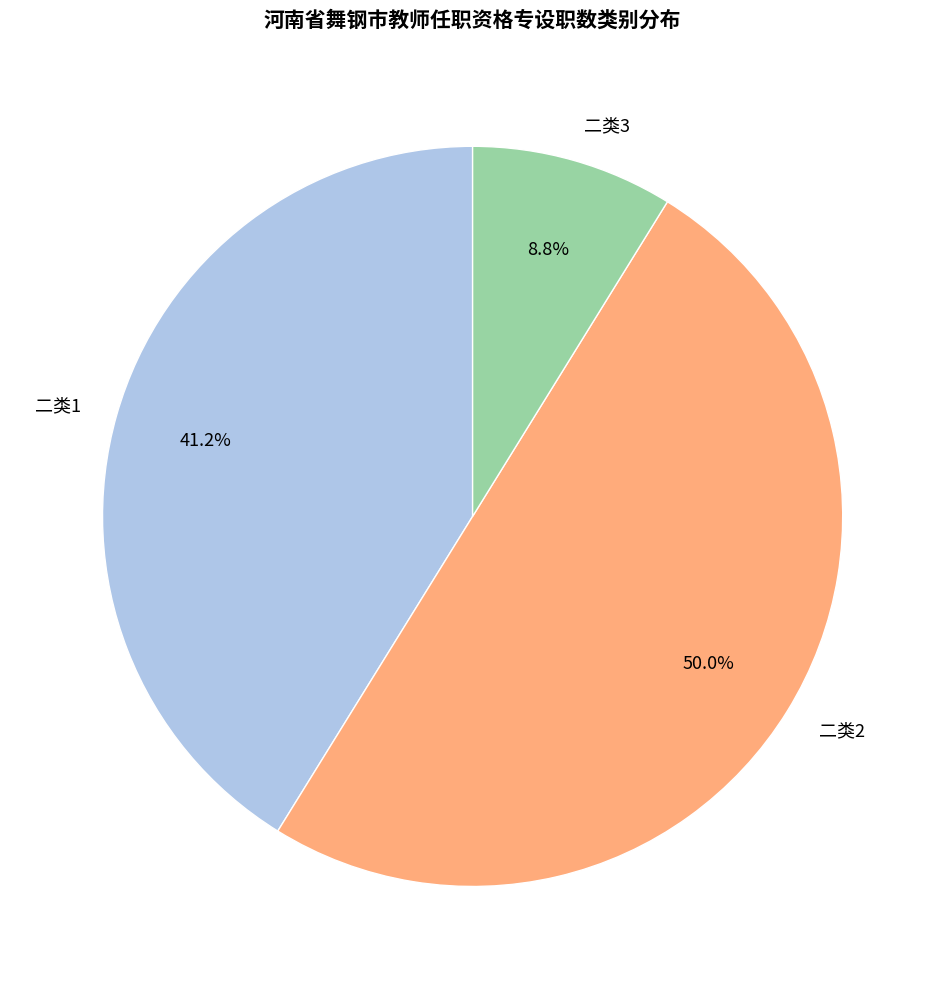

To the nearest percent, what is the combined percentage of 二类1 and 二类3?

50%